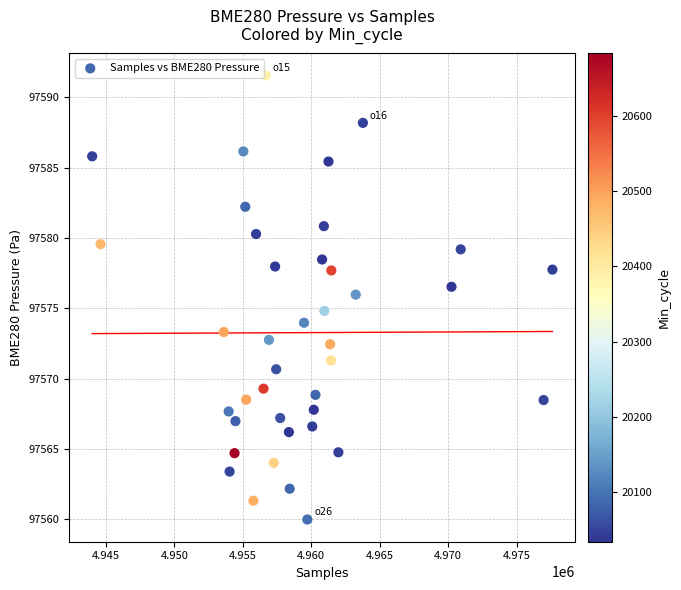

What is the range of X values (max minus min)?

33601.0